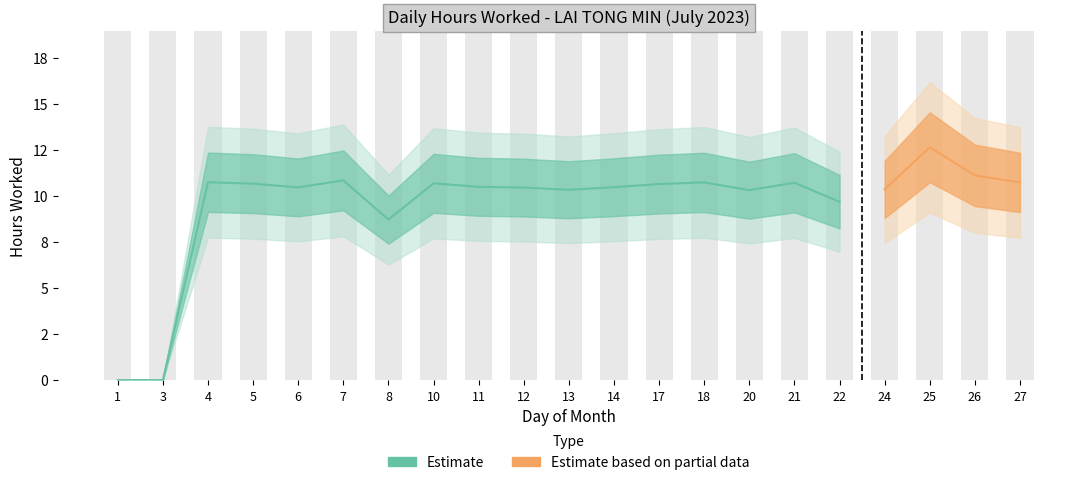

What is the change in value from 11 to 27?

+0.2